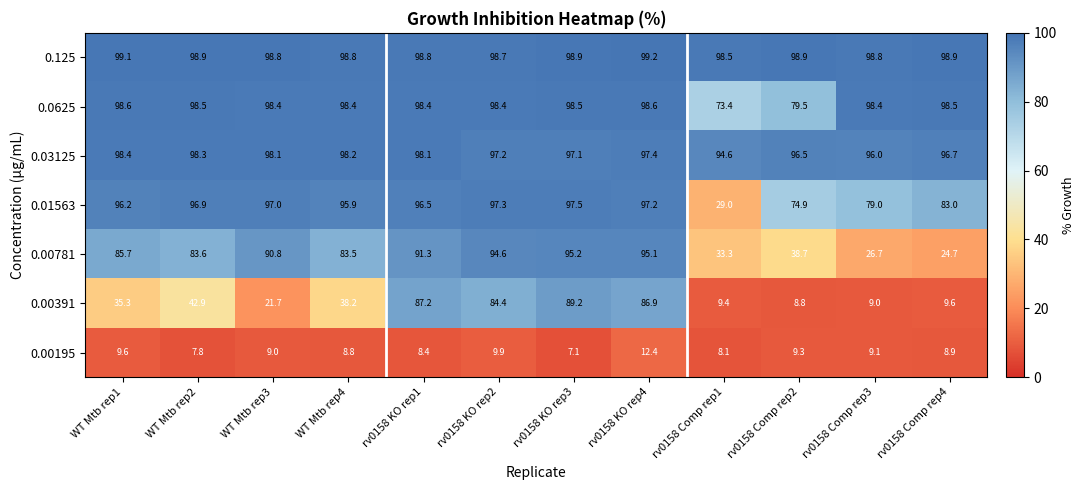

True or false: 0.125 has a value of 61.4 at rv0158 KO rep3.

False